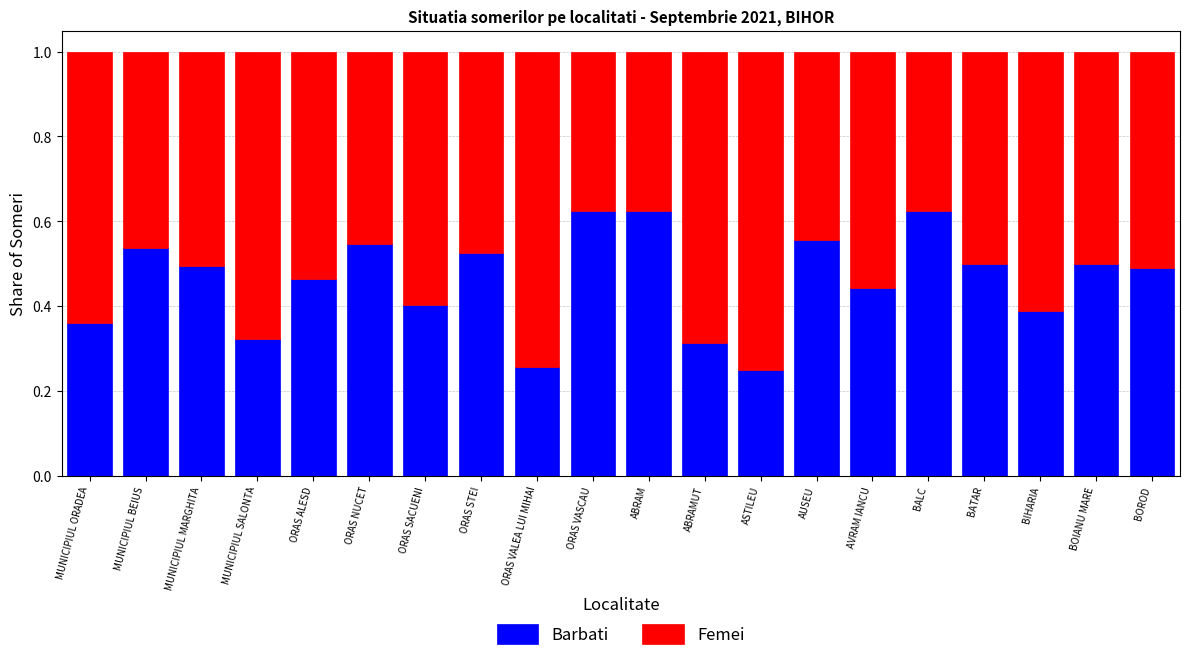

How many distinct data groups are displayed?

2